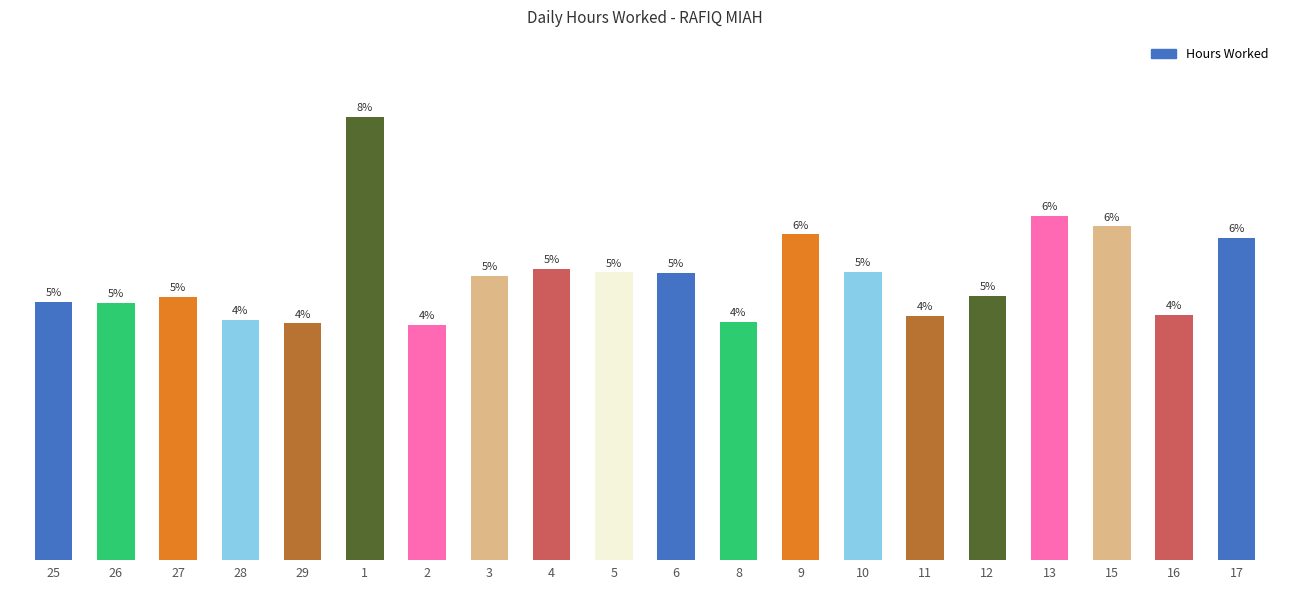

Reading left to right, what are all the values shown in this chart?

10.2	10.2	10.4	9.5	9.4	17.5	9.3	11.2	11.5	11.4	11.4	9.4	12.9	11.4	9.6	10.4	13.6	13.2	9.7	12.7